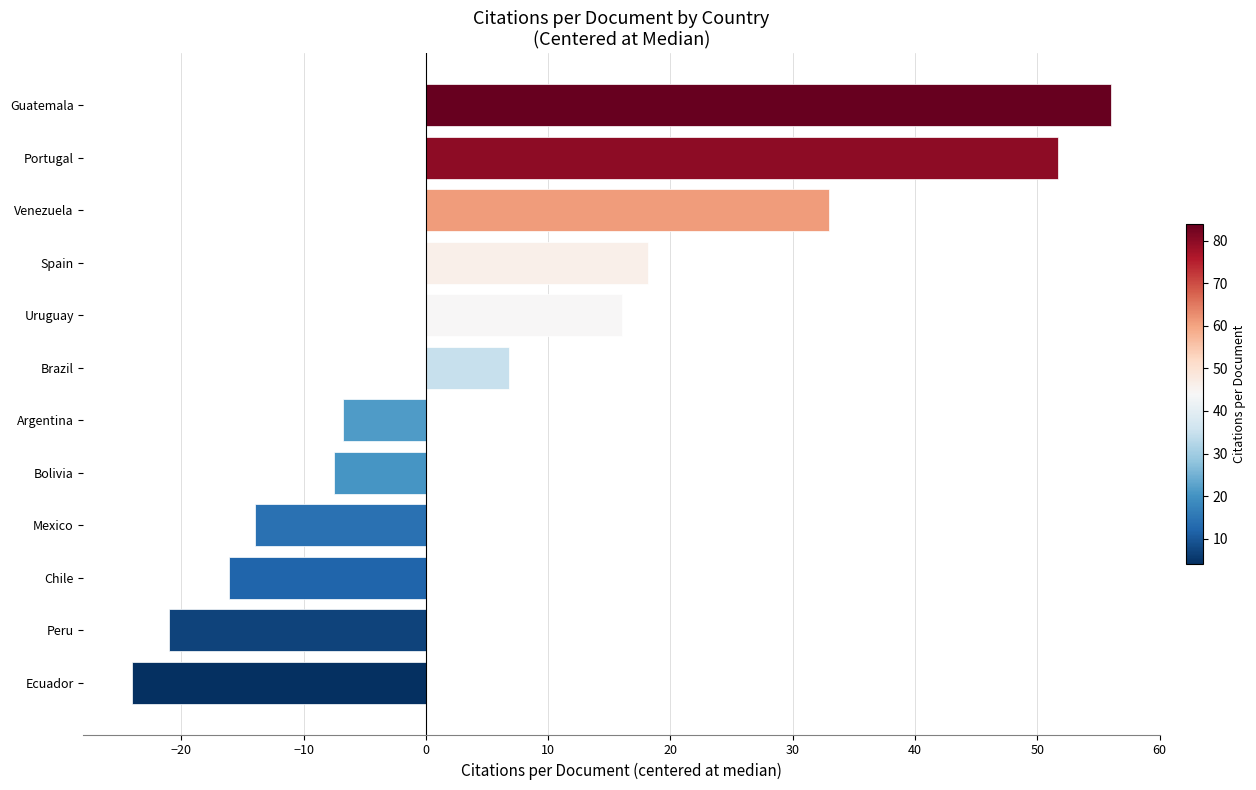

Which label corresponds to the largest value in the chart?

Guatemala